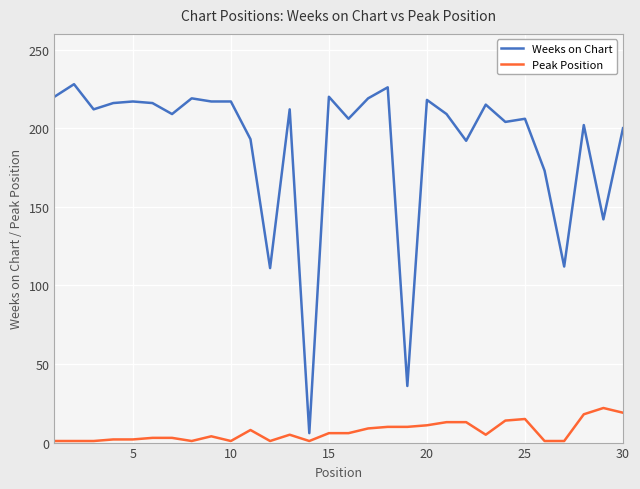

Which series has the largest range (max minus min)?

Weeks on Chart